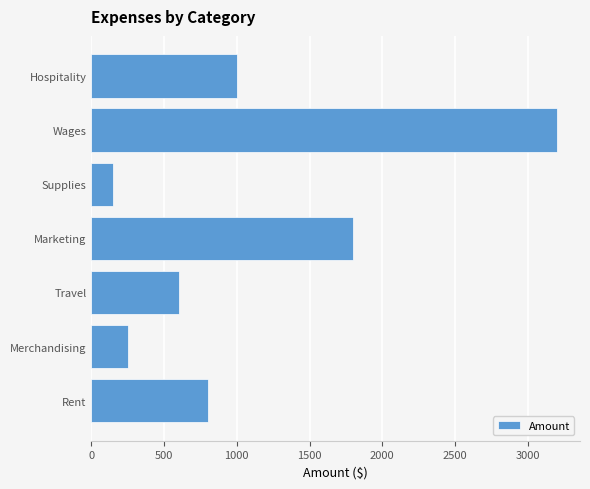

The value at Travel is 600. True or false?

True